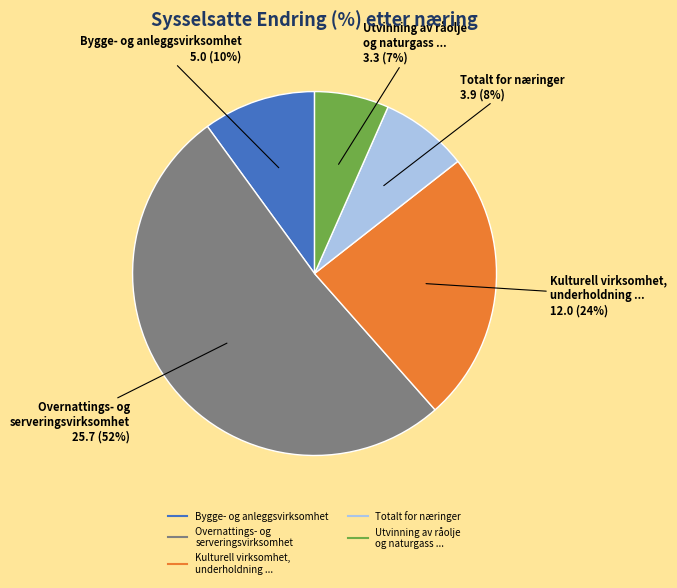

Count the number of slices in the pie.

5